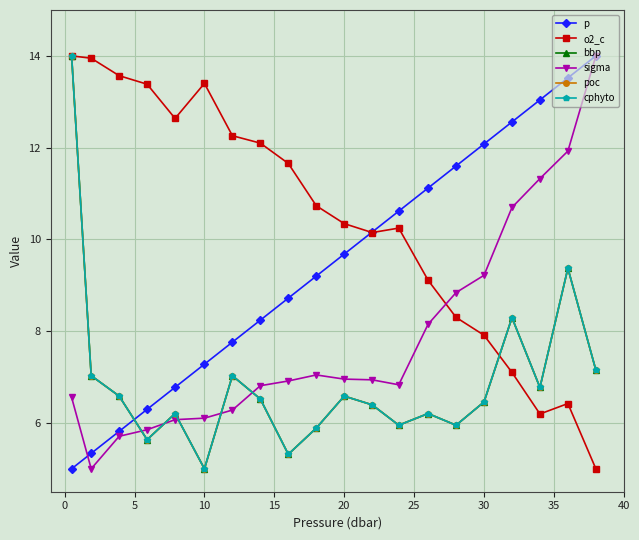

After their last crossing, which series has the higher values: sigma or o2_c?

sigma